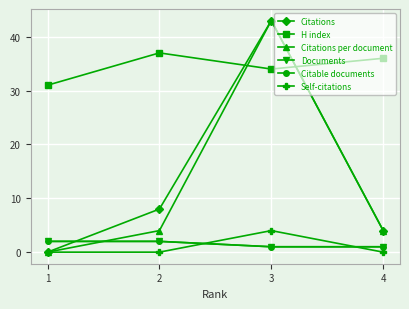

Does the chart have visible grid lines?

Yes